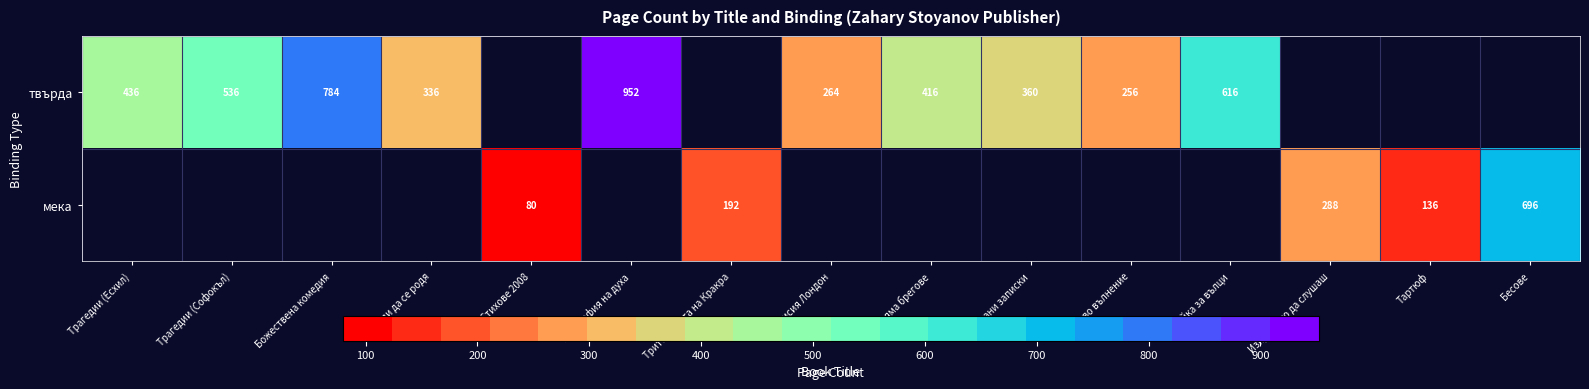

True or false: твърда has a value of 360 at Объркани записки.

True